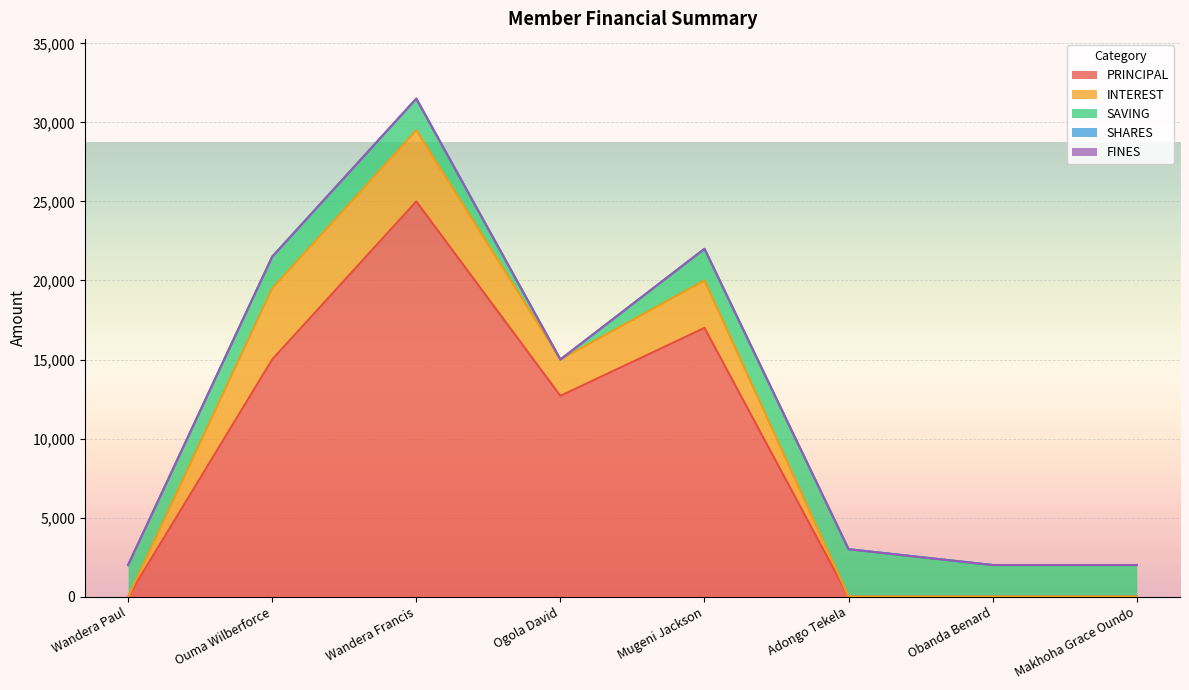

Reading left to right, extract all data points from this chart.

PRINCIPAL: Wandera Paul=0	Ouma Wilberforce=15000	Wandera Francis=25000	Ogola David=12700	Mugeni Jackson=17000	Adongo Tekela=0	Obanda Benard=0	Makhoha Grace Oundo=0
INTEREST: Wandera Paul=0	Ouma Wilberforce=4500	Wandera Francis=4500	Ogola David=2300	Mugeni Jackson=3000	Adongo Tekela=0	Obanda Benard=0	Makhoha Grace Oundo=0
SAVING: Wandera Paul=2000	Ouma Wilberforce=2000	Wandera Francis=2000	Ogola David=0	Mugeni Jackson=2000	Adongo Tekela=3000	Obanda Benard=2000	Makhoha Grace Oundo=2000
SHARES: Wandera Paul=0	Ouma Wilberforce=0	Wandera Francis=0	Ogola David=0	Mugeni Jackson=0	Adongo Tekela=0	Obanda Benard=0	Makhoha Grace Oundo=0
FINES: Wandera Paul=0	Ouma Wilberforce=0	Wandera Francis=0	Ogola David=0	Mugeni Jackson=0	Adongo Tekela=0	Obanda Benard=0	Makhoha Grace Oundo=0